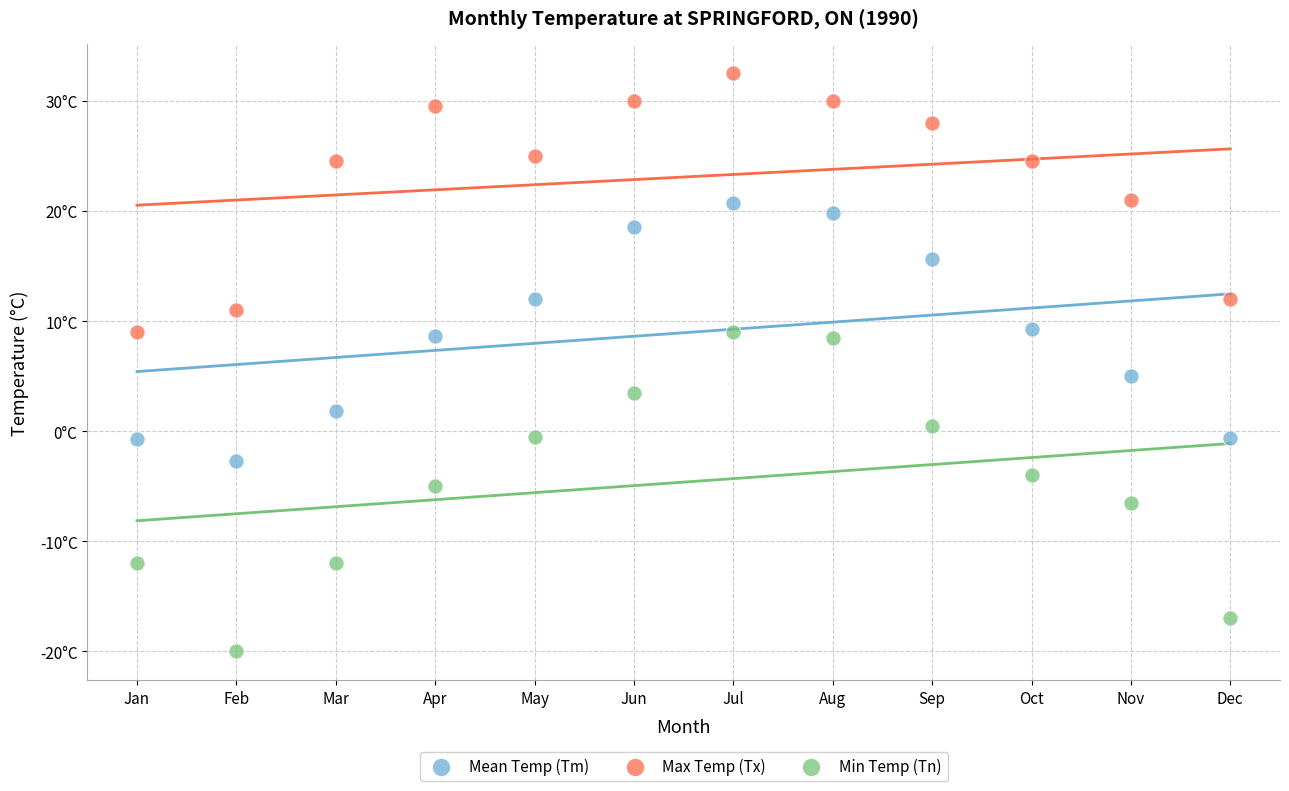

What are all the series names shown in the legend?

Mean Temp (Tm), Max Temp (Tx), Min Temp (Tn)